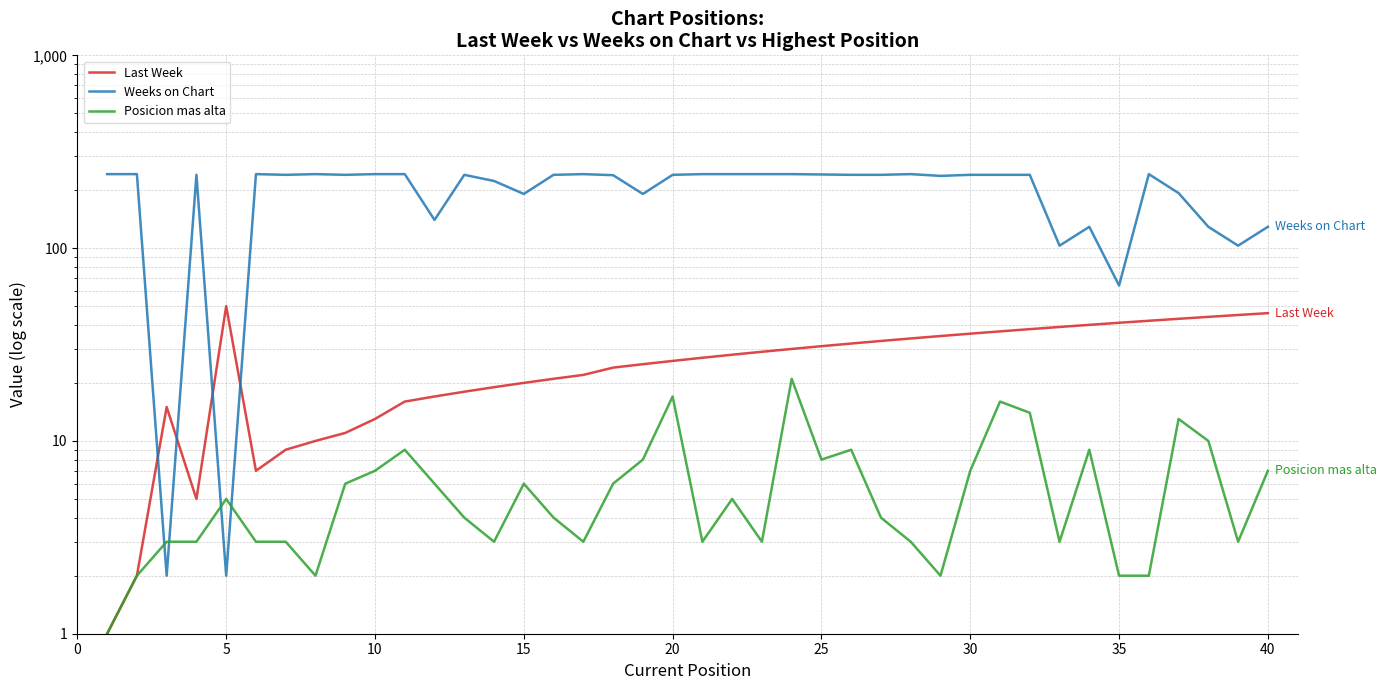

What is the greatest value displayed?

242